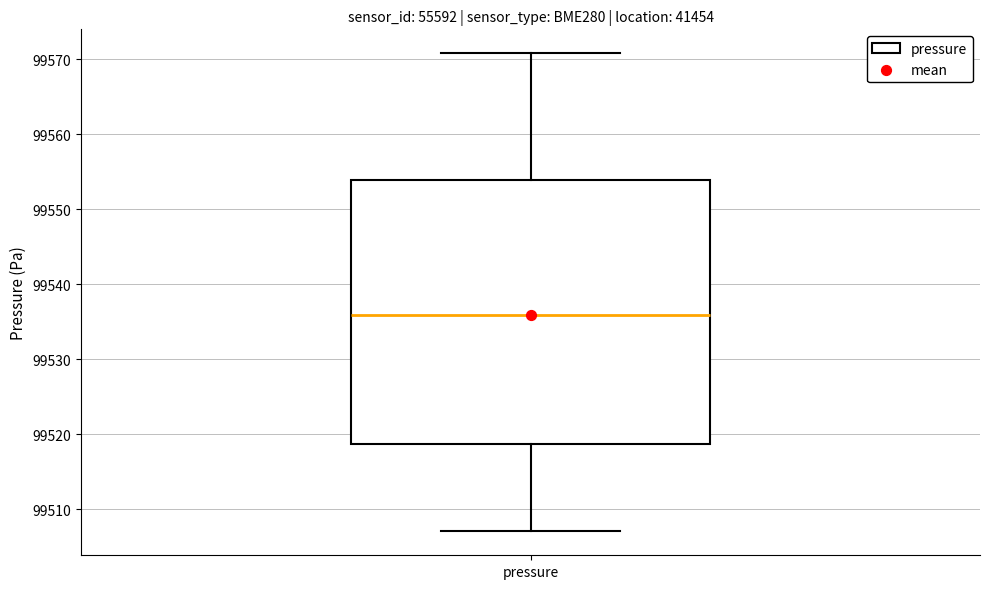

Transcribe this box plot: give where the median line is, the range the box spans, and where the two whiskers end, as read against the y-axis. The values are not printed on the chart, so give them approximately, as read against the axis.

median 99536, box 99519 to 99554, whiskers 99507 to 99571